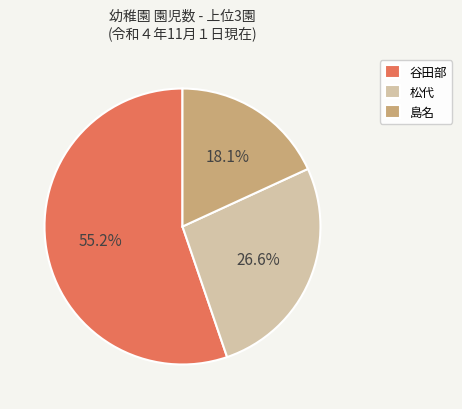

What is the ratio of the value at 島名 to the value at 松代?

0.7